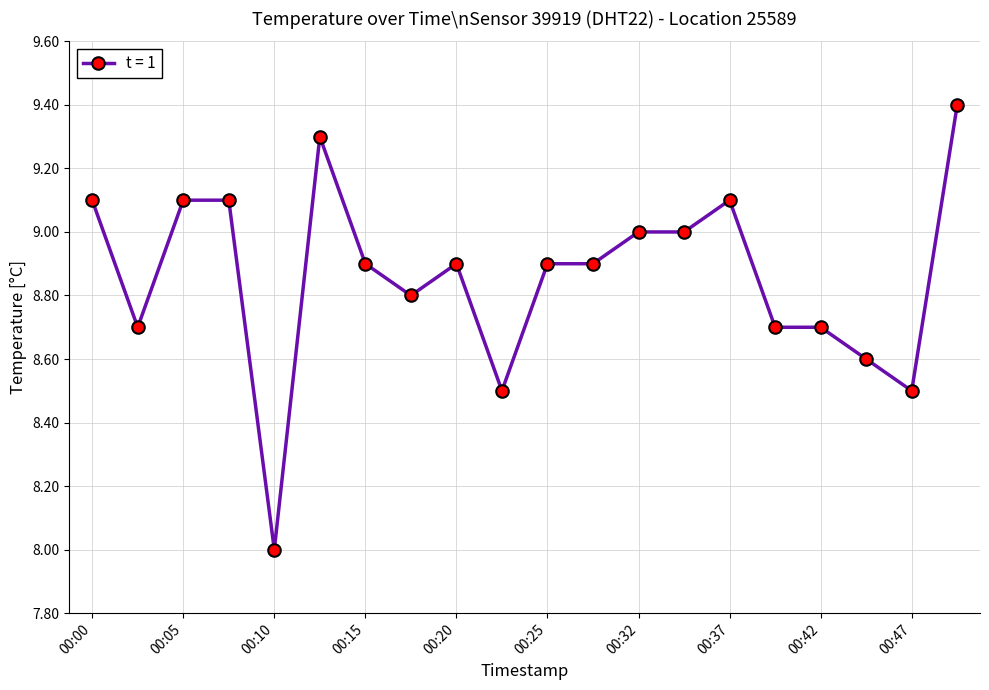

What is the maximum value shown in the chart?

9.4